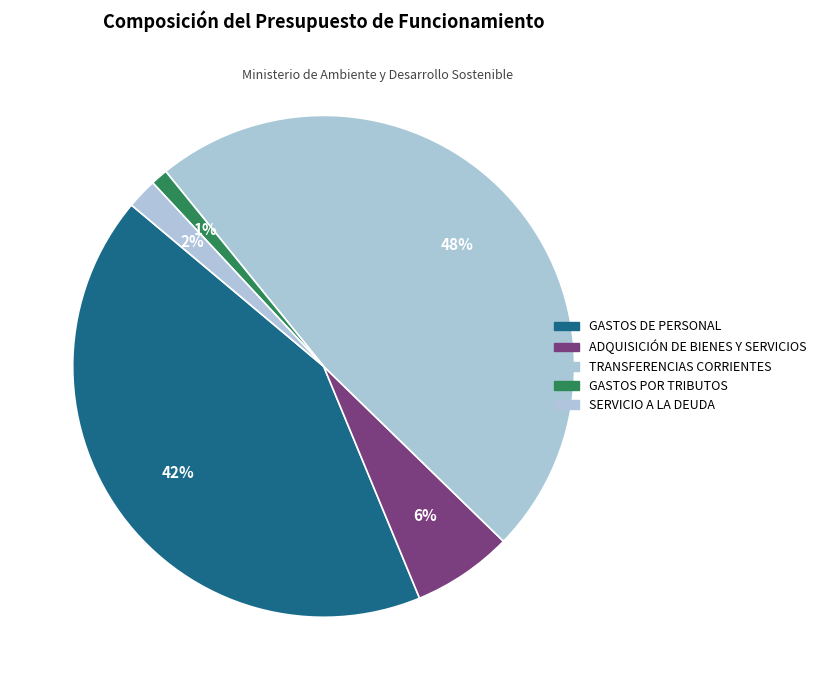

Count the number of slices in the pie.

5